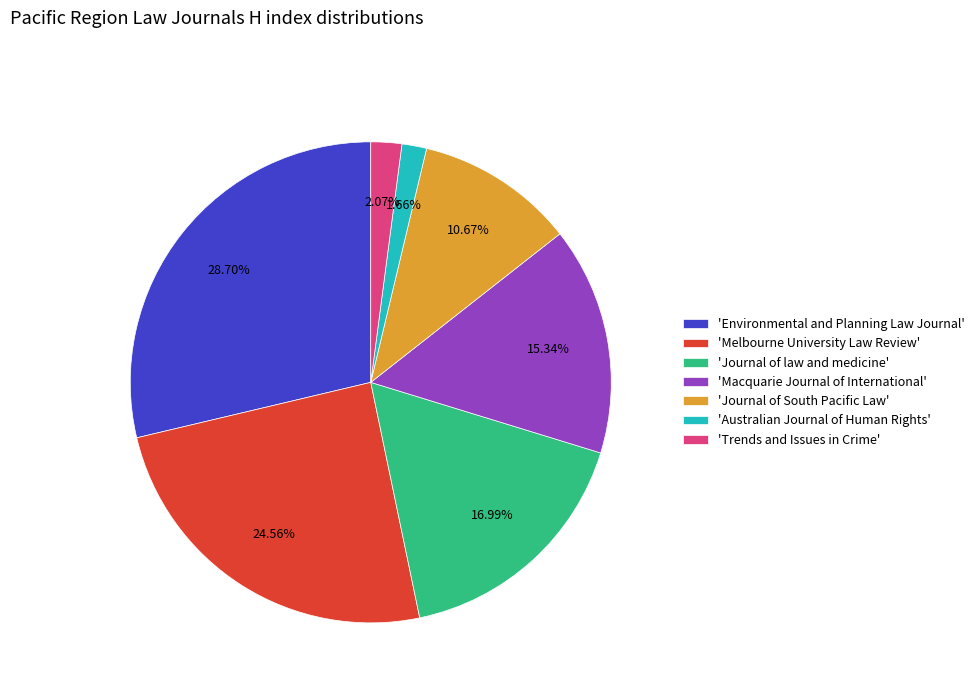

What is the largest slice in the pie chart?

'Environmental and Planning Law Journal'